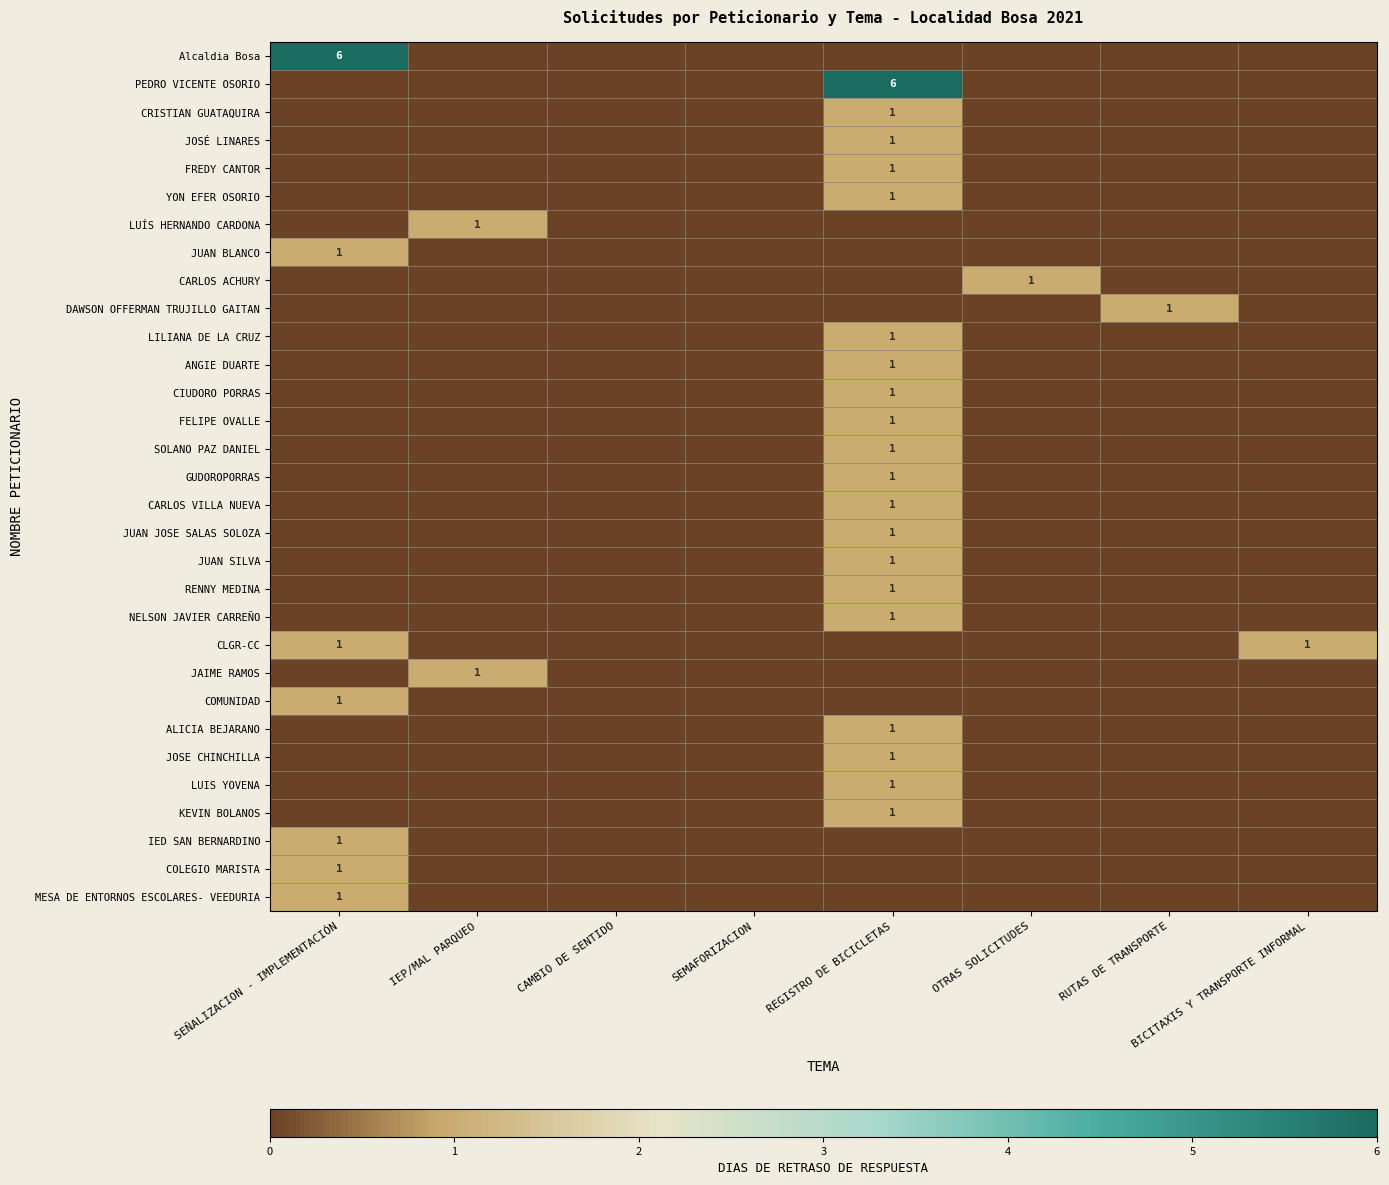

The value of LUÍS HERNANDO CARDONA at IEP/MAL PARQUEO is 1. True or false?

True